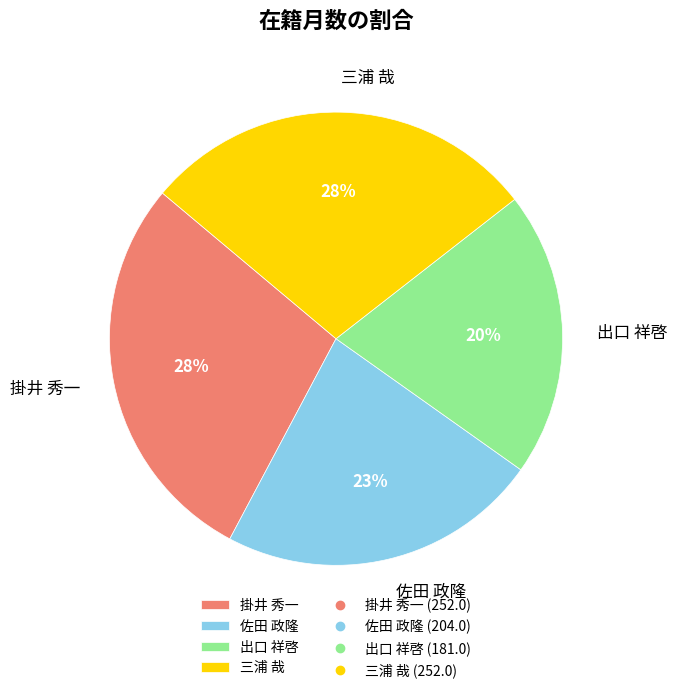

To the nearest percent, what percentage of the pie is 出口 祥啓?

20%